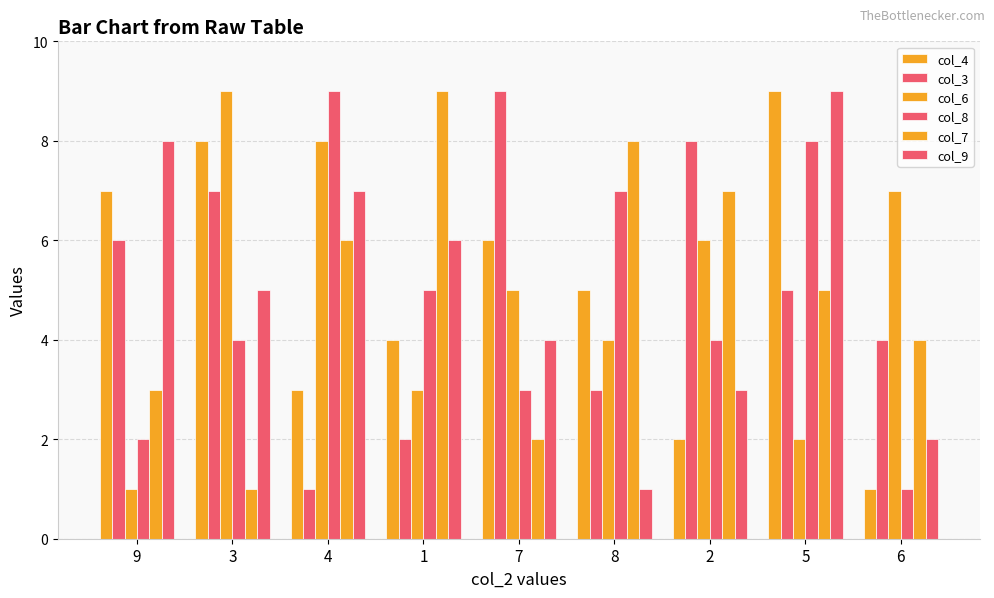

How many bars are there in each group?

6